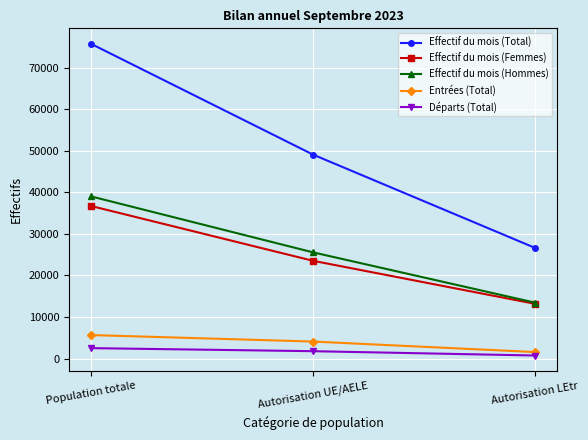

Count the Effectif du mois (Hommes) values in the range 13466 to 39035.

3